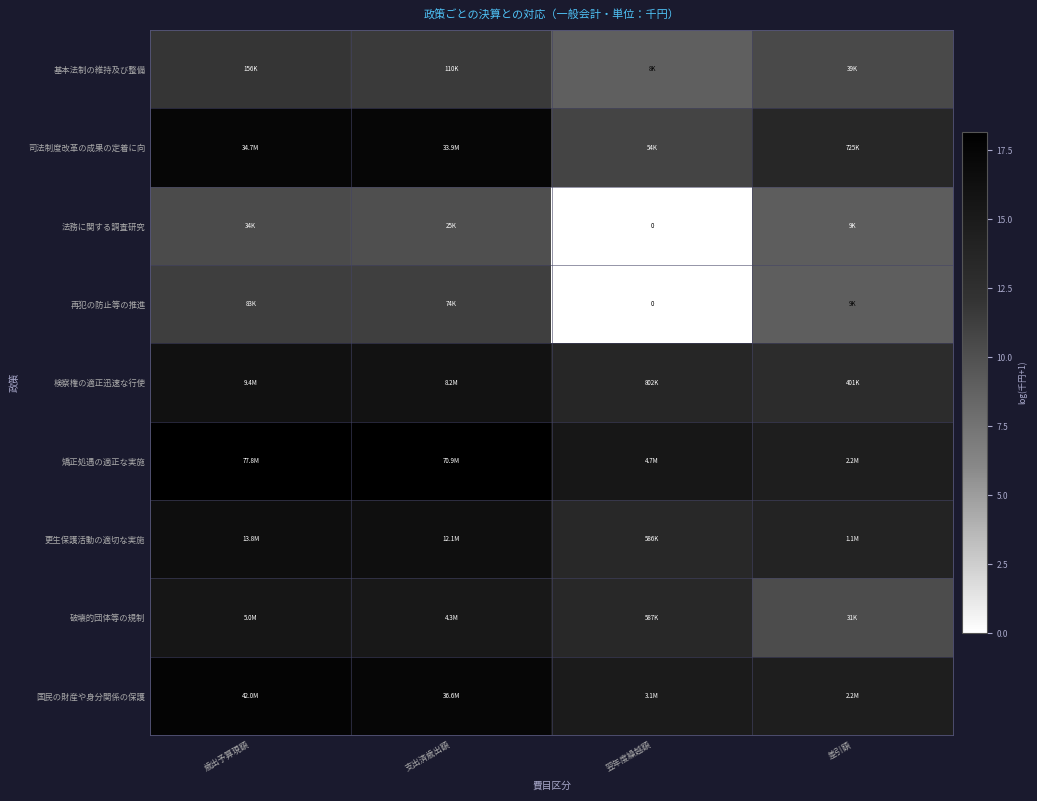

At 支出済歳出額, list the series in order from largest to smallest.

矯正処遇の適正な実施, 国民の財産や身分関係の保護, 司法制度改革の成果の定着に向, 更生保護活動の適切な実施, 検察権の適正迅速な行使, 破壊的団体等の規制, 基本法制の維持及び整備, 再犯の防止等の推進, 法務に関する調査研究